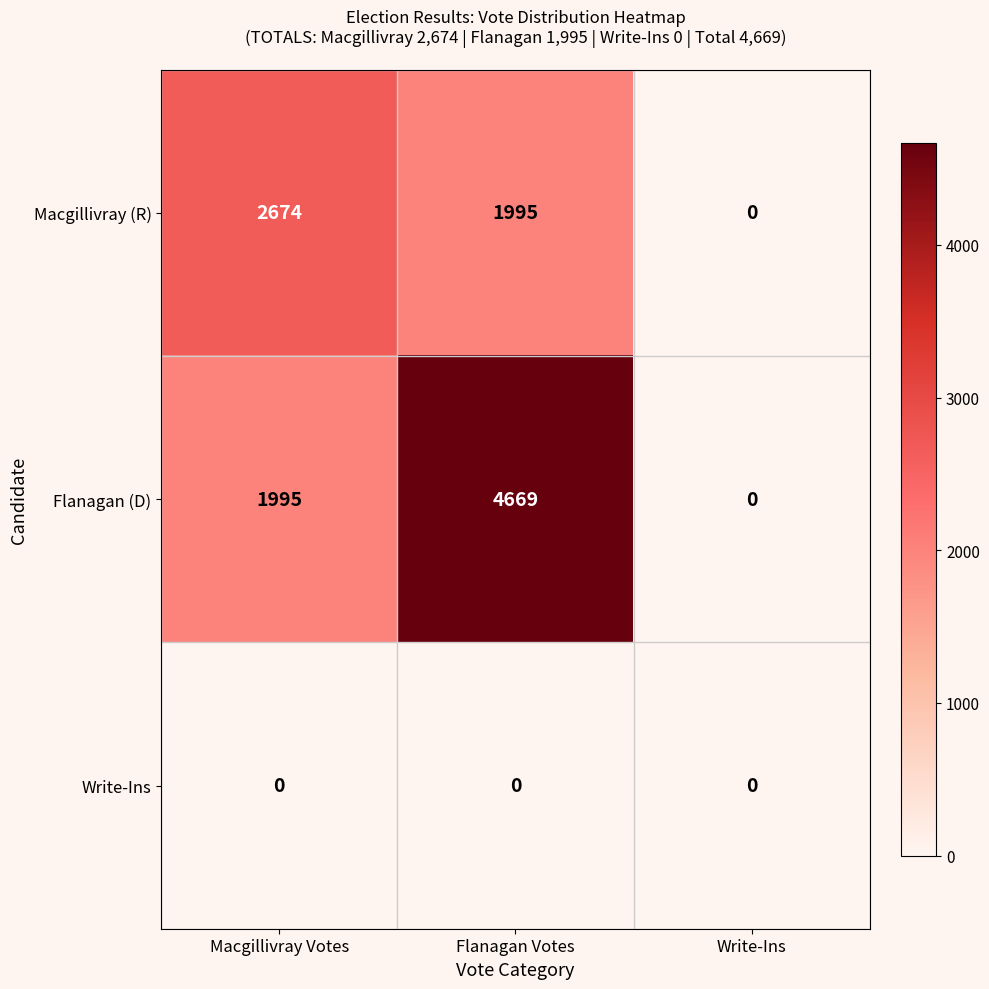

What is the difference between the maximum and second lowest values in the Flanagan (D) series?

2674